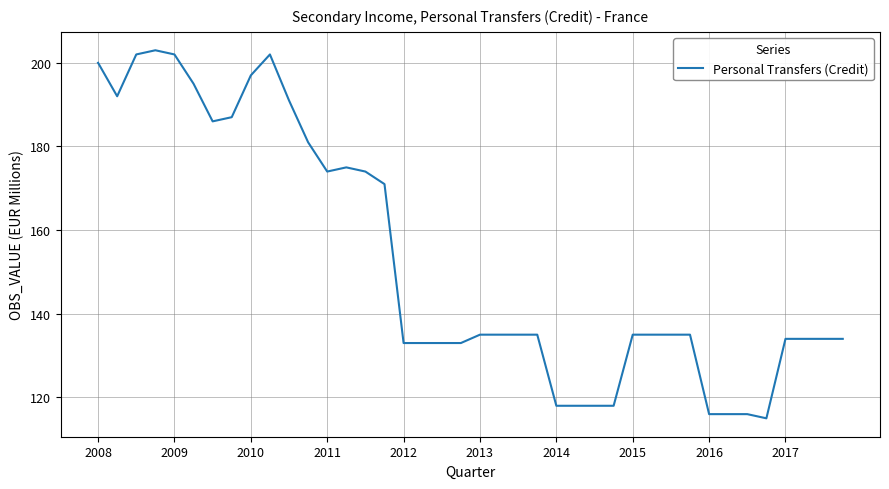

What is the greatest value displayed?

203